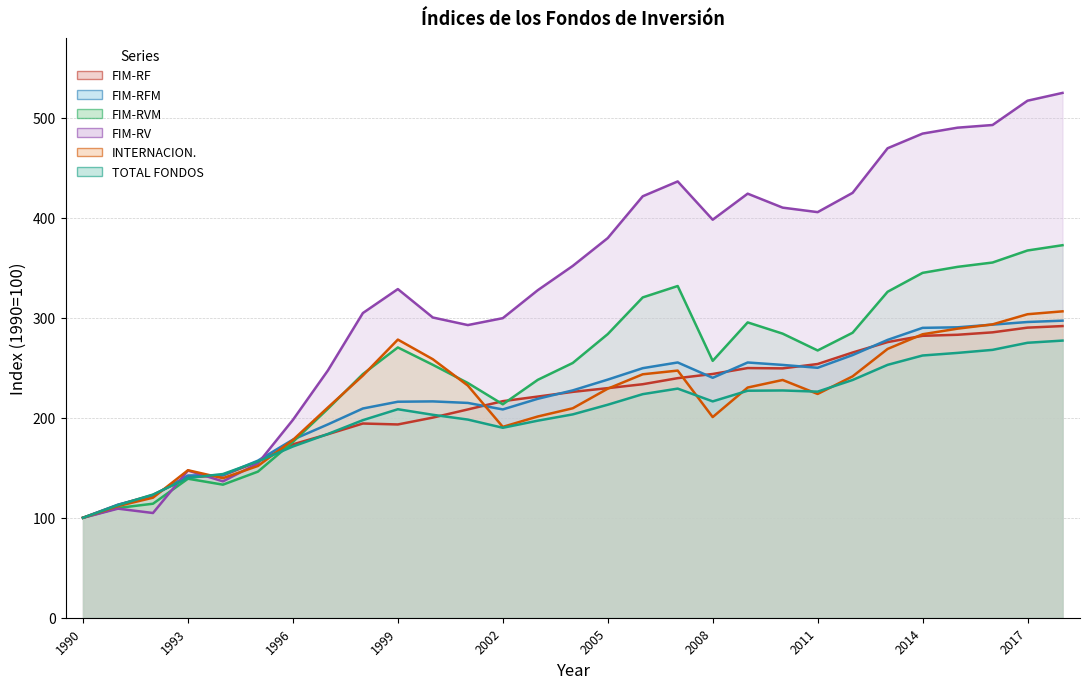

What is the average value of the FIM-RV series?

333.9